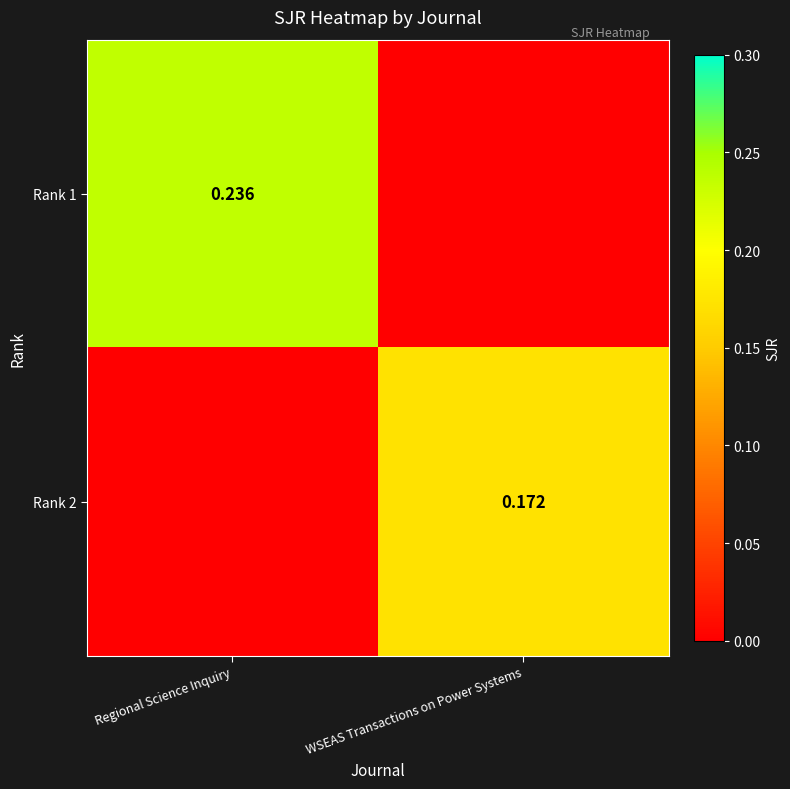

What is the spread (max minus min) of values at WSEAS Transactions on Power Systems?

0.2